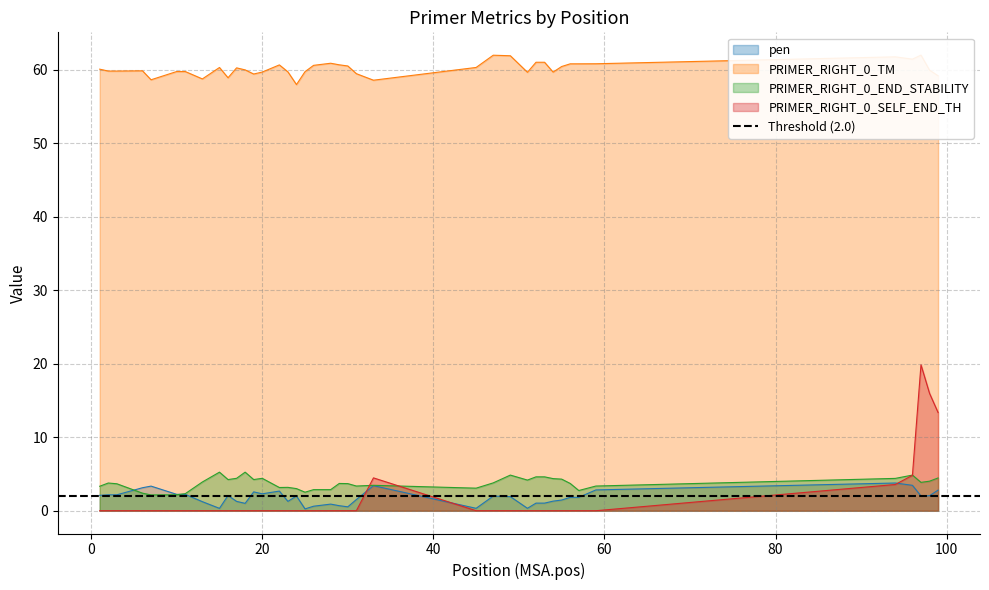

How many lines are shown in the chart?

4